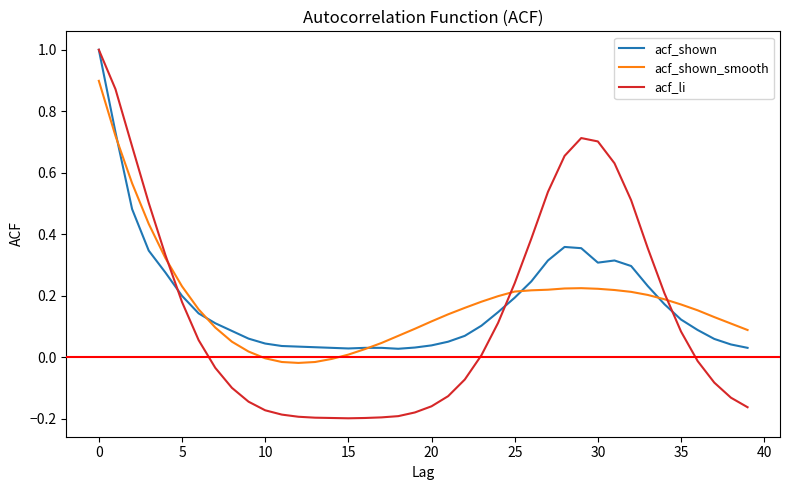

True or false: acf_shown and acf_li intersect in this chart.

True